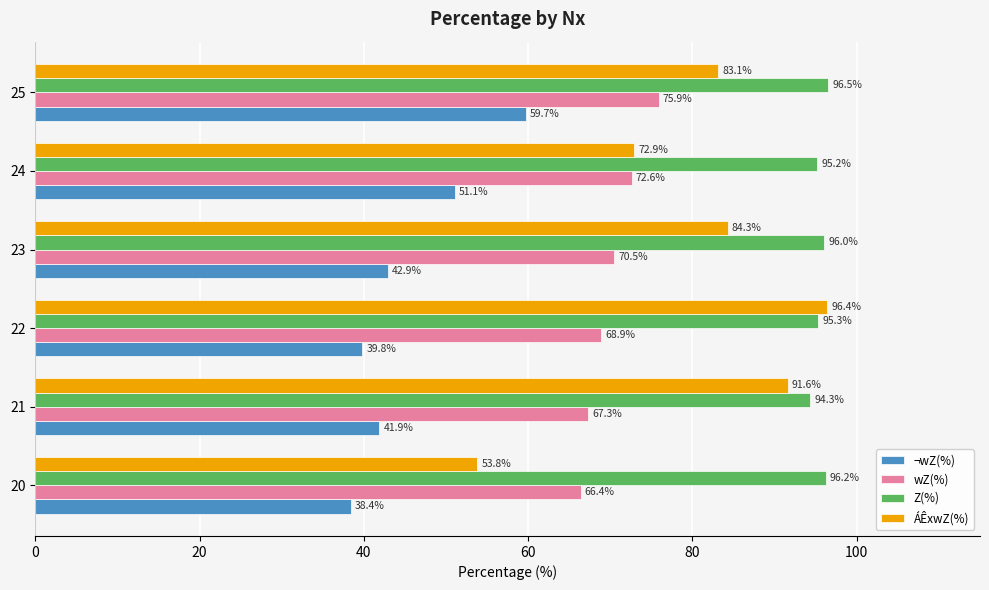

Is the value of Z(%) at 22 greater than the value of wZ(%) at 21?

Yes